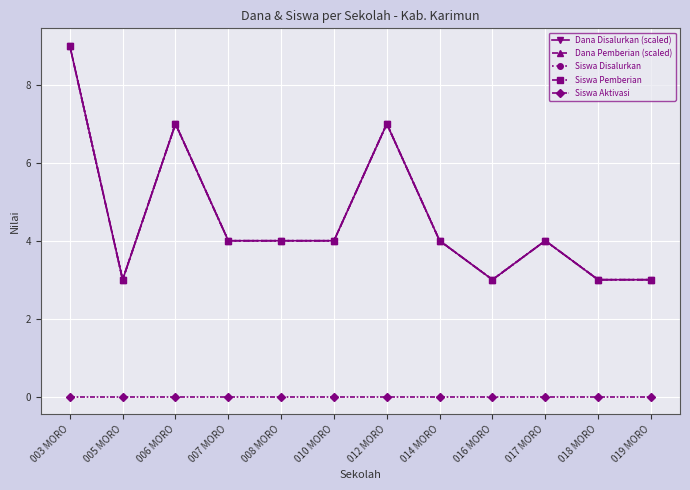

Is this an area chart (filled region under the line)?

No